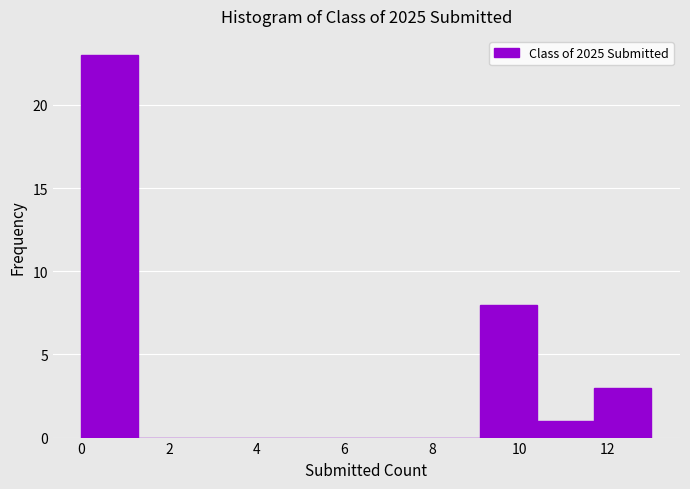

Reading left to right, transcribe this chart: for each bar, give the range it covers on the x-axis and its height. Neither the bar edges nor the heights are printed on the chart, so give them approximately, as read against the axes.

0.0 to 1.3: 23
1.3 to 2.6: 0
2.6 to 3.9: 0
3.9 to 5.2: 0
5.2 to 6.5: 0
6.5 to 7.8: 0
7.8 to 9.1: 0
9.1 to 10.4: 8
10.4 to 11.7: 1
11.7 to 13.0: 3